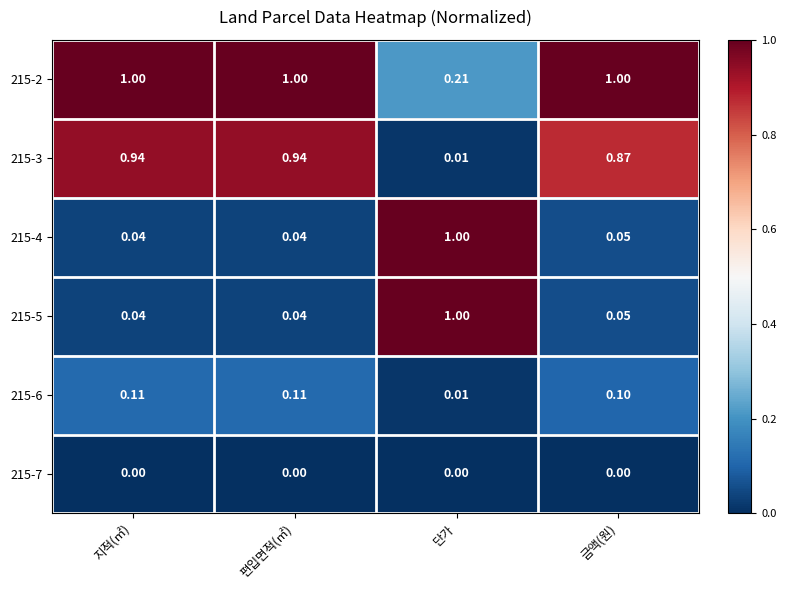

Is the value of 215-6 at 편입면적(㎡) greater than the value of 215-7 at 편입면적(㎡)?

Yes